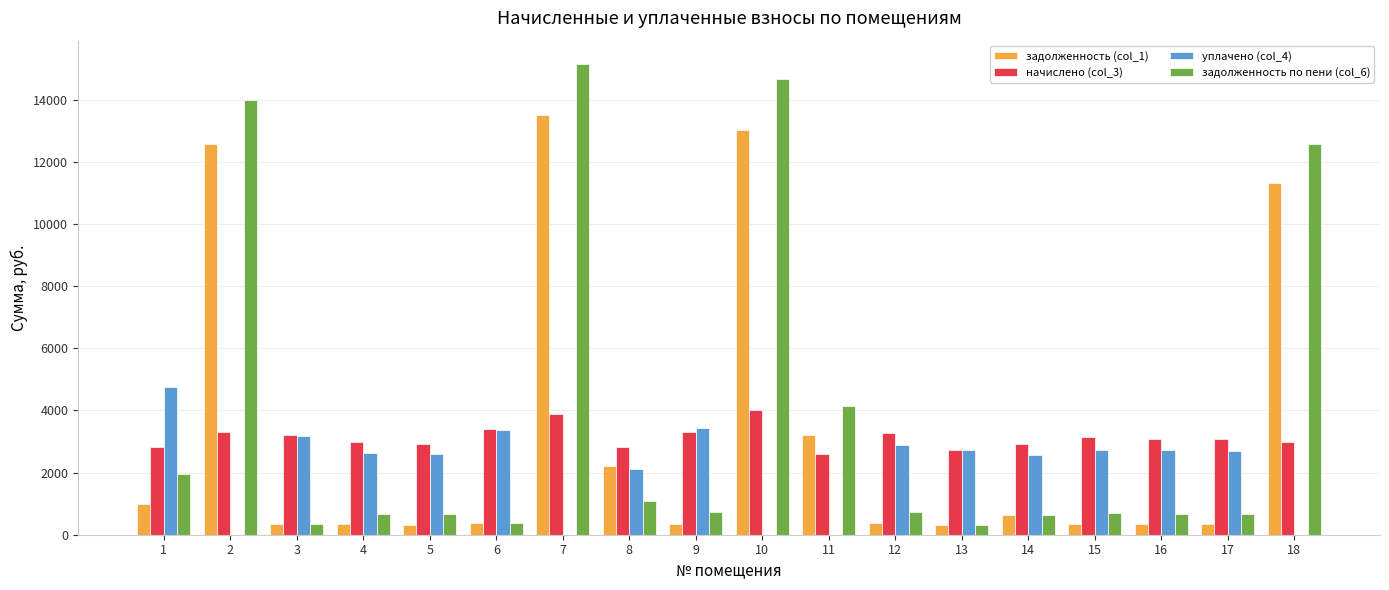

Which label corresponds to the largest value in the chart?

7